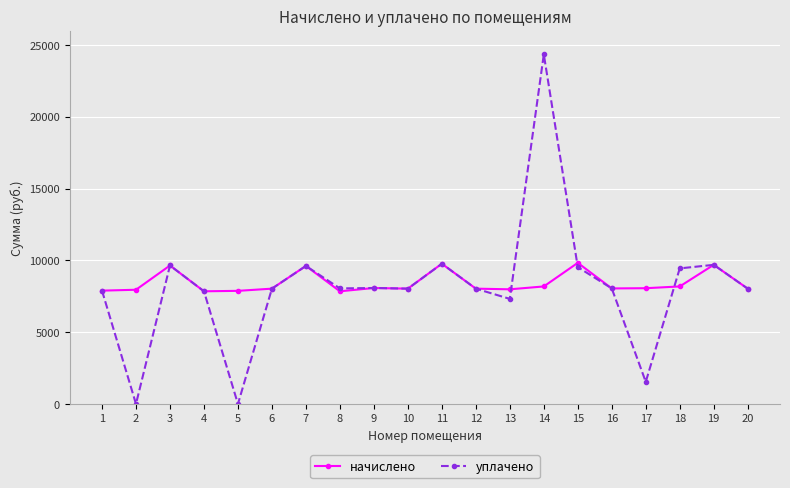

Between 2 and 15, which series saw the biggest shift?

уплачено